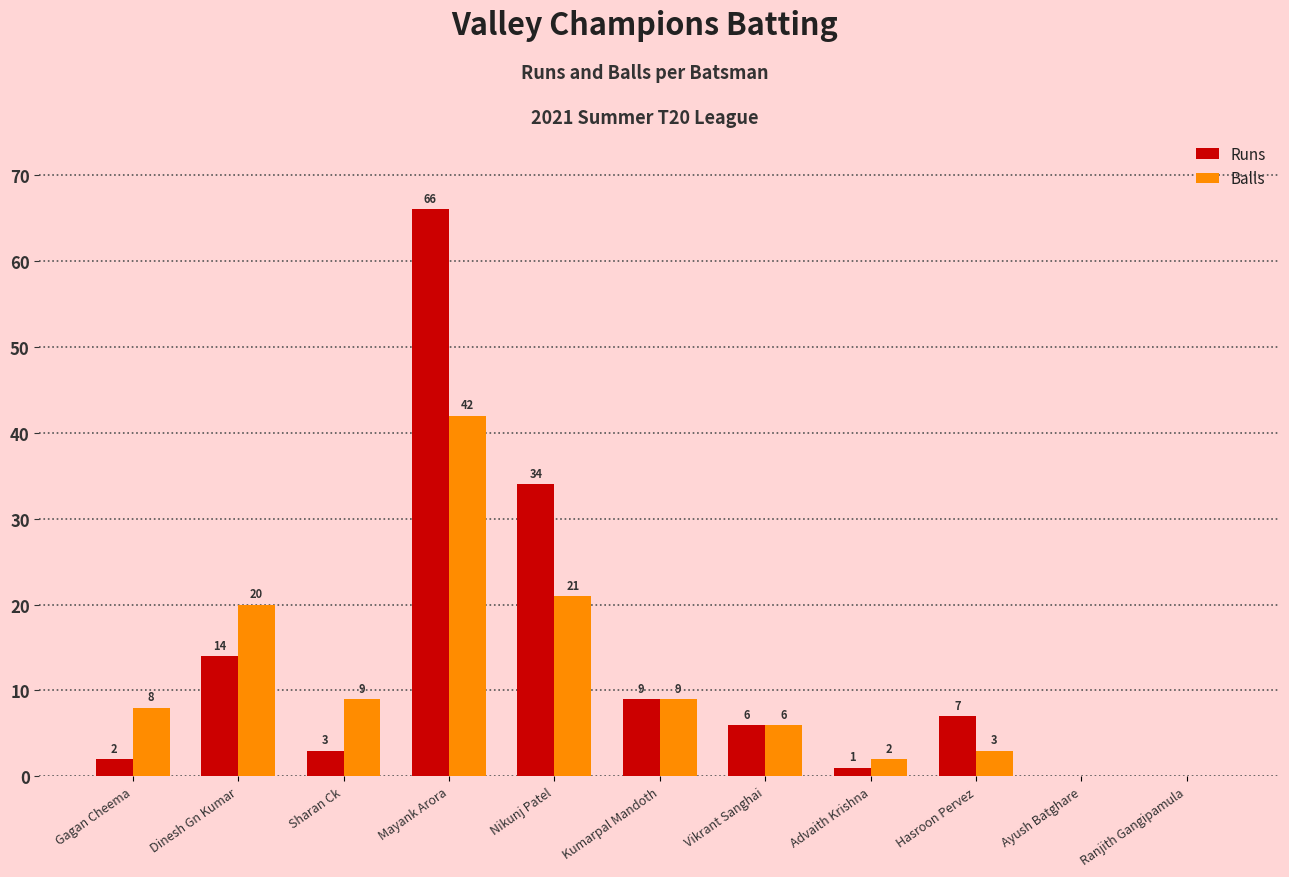

What is the sum of the Balls values at Advaith Krishna and Kumarpal Mandoth?

11